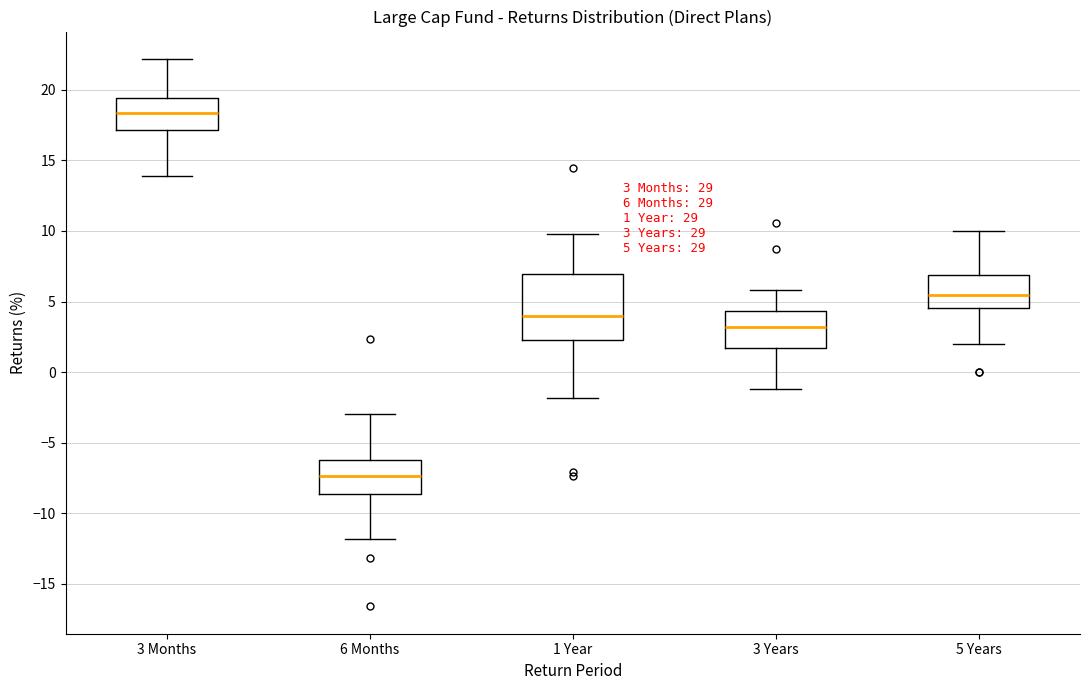

Which box has the highest median line?

3 Months